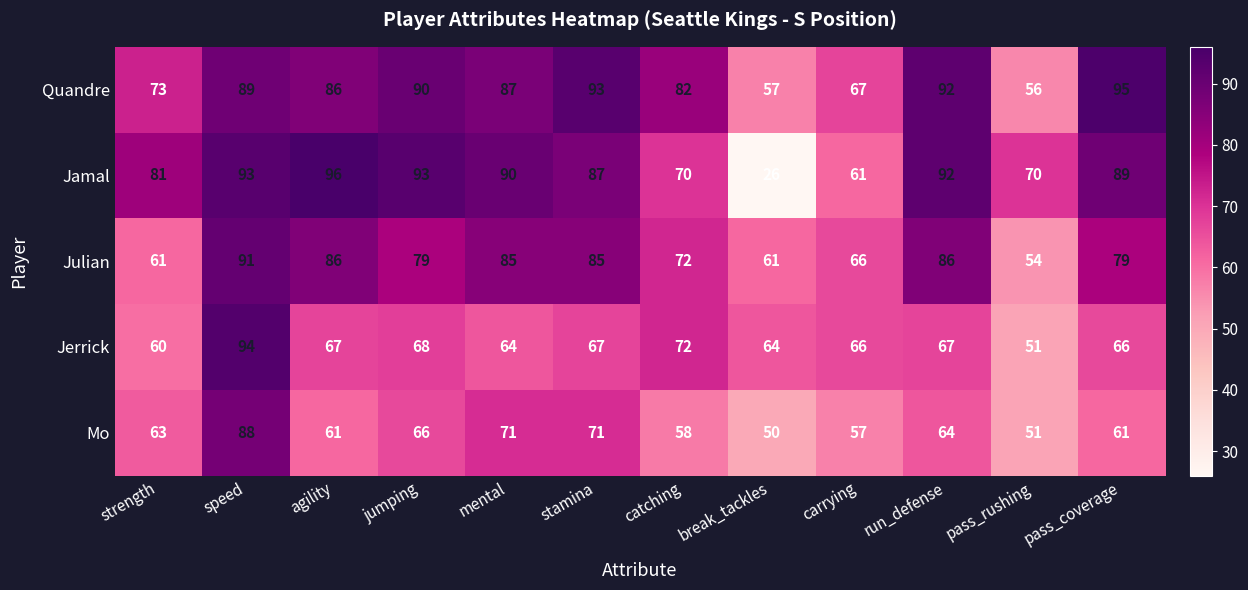

Which series has the widest spread of values?

Jamal